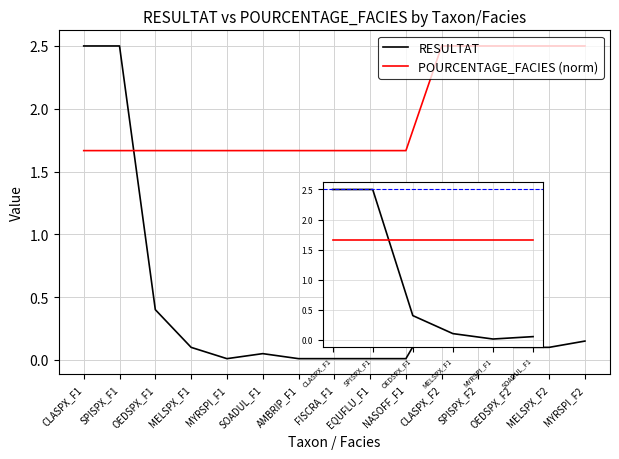

What is the average value of the RESULTAT series?

0.9